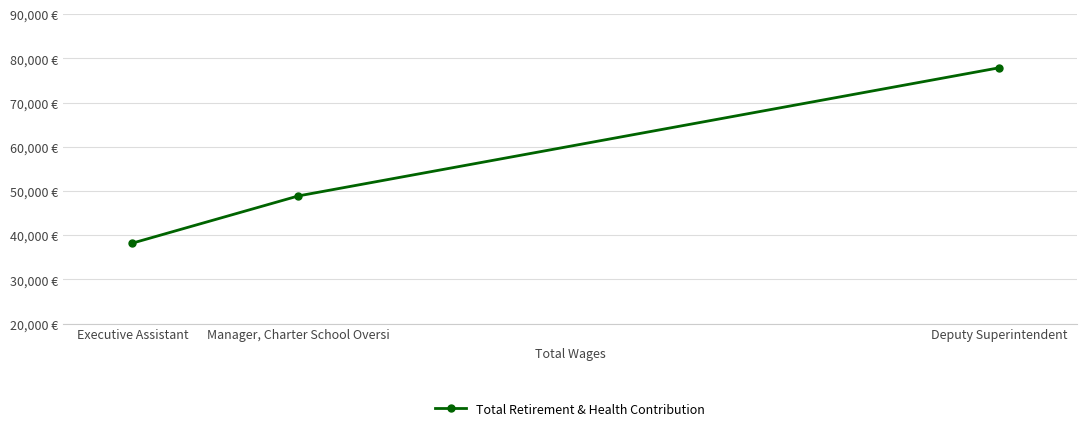

Count the values in the range 38216 to 77873.

3